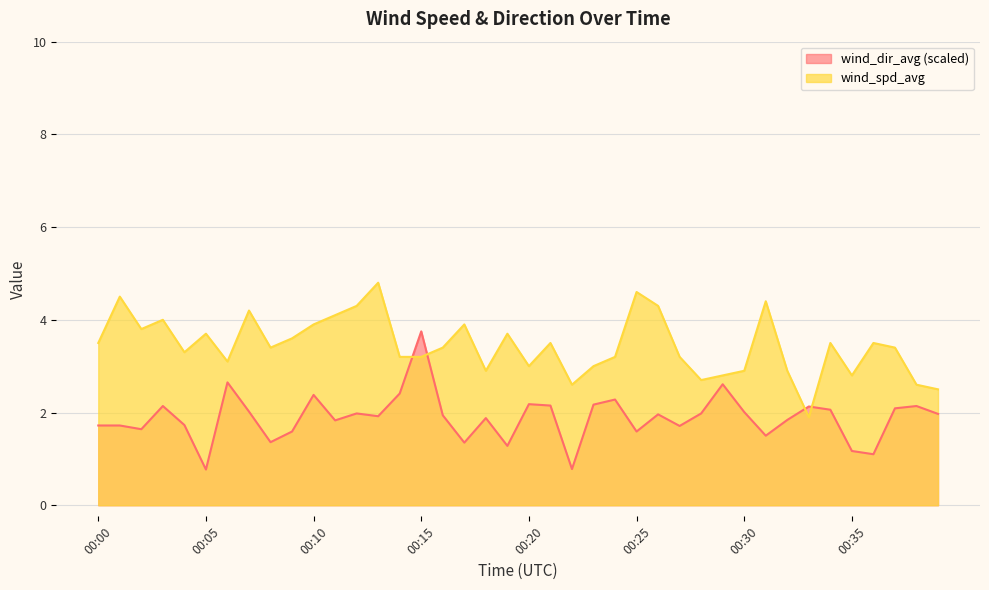

Is it true that wind_spd_avg equals 1.1 at 00:20?

False